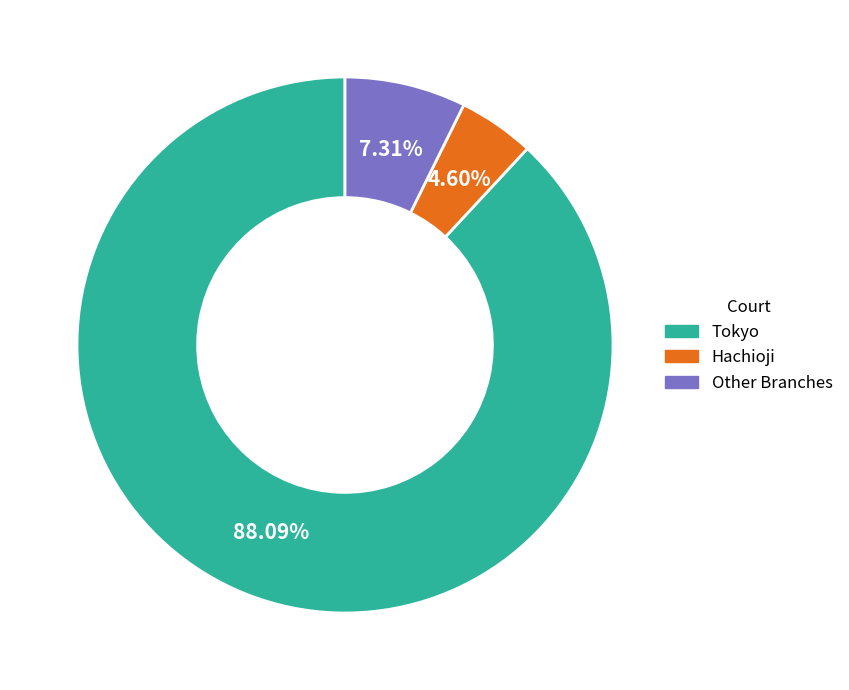

Is there a majority slice in this chart?

Yes